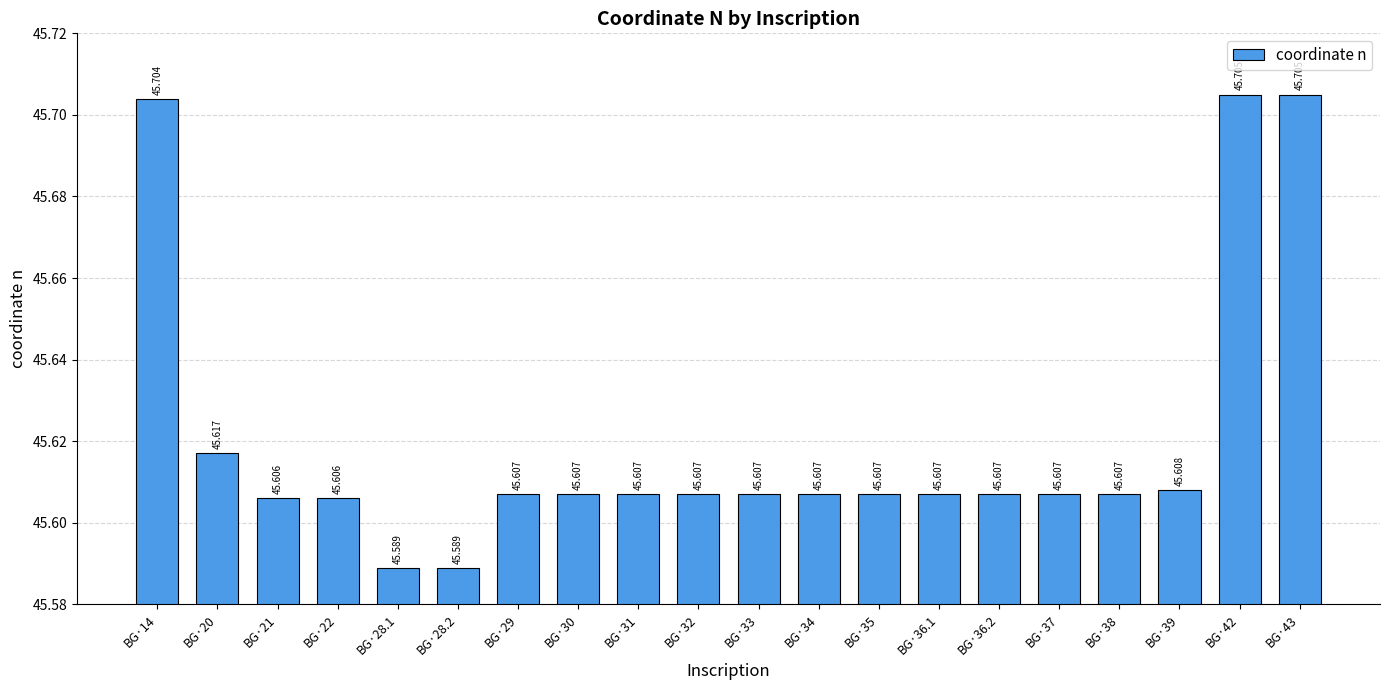

Count the number of data series in this chart.

1